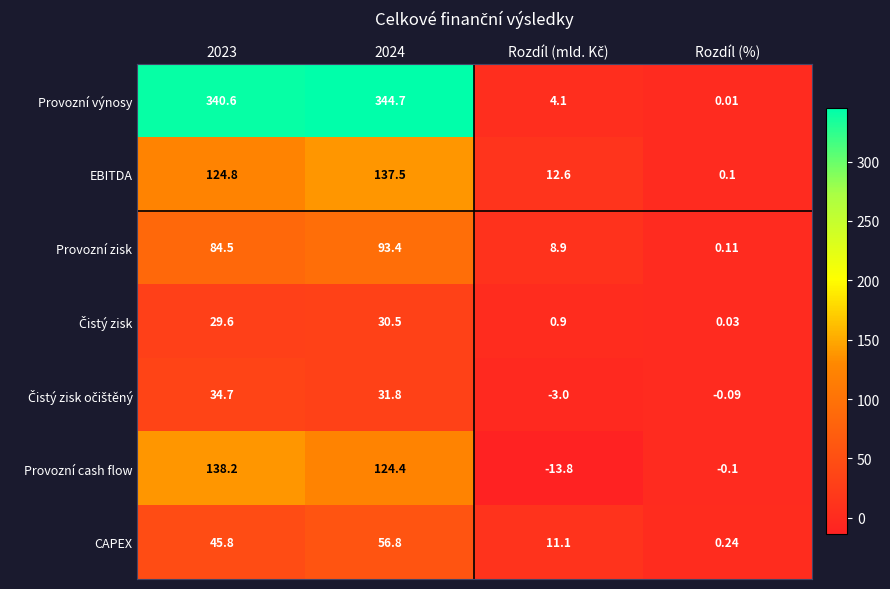

At how many categories does at least one series exceed 284?

2